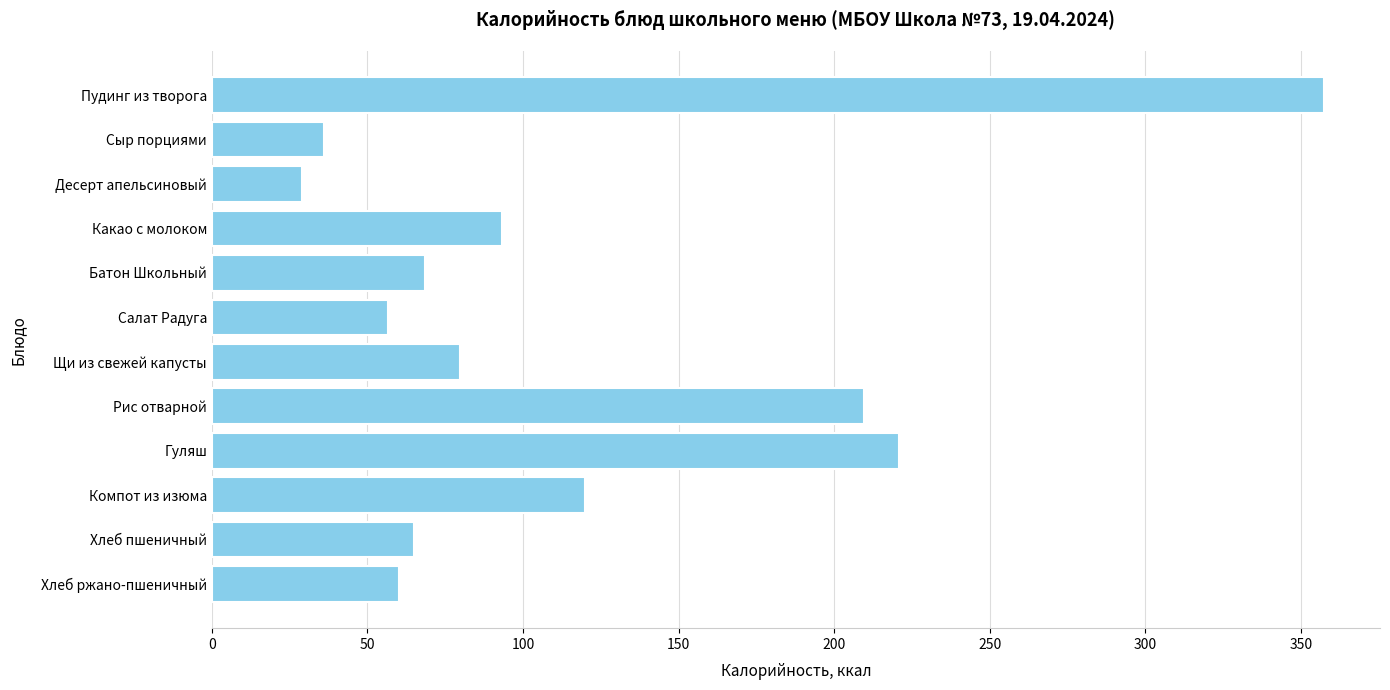

How many series are shown in this chart?

1